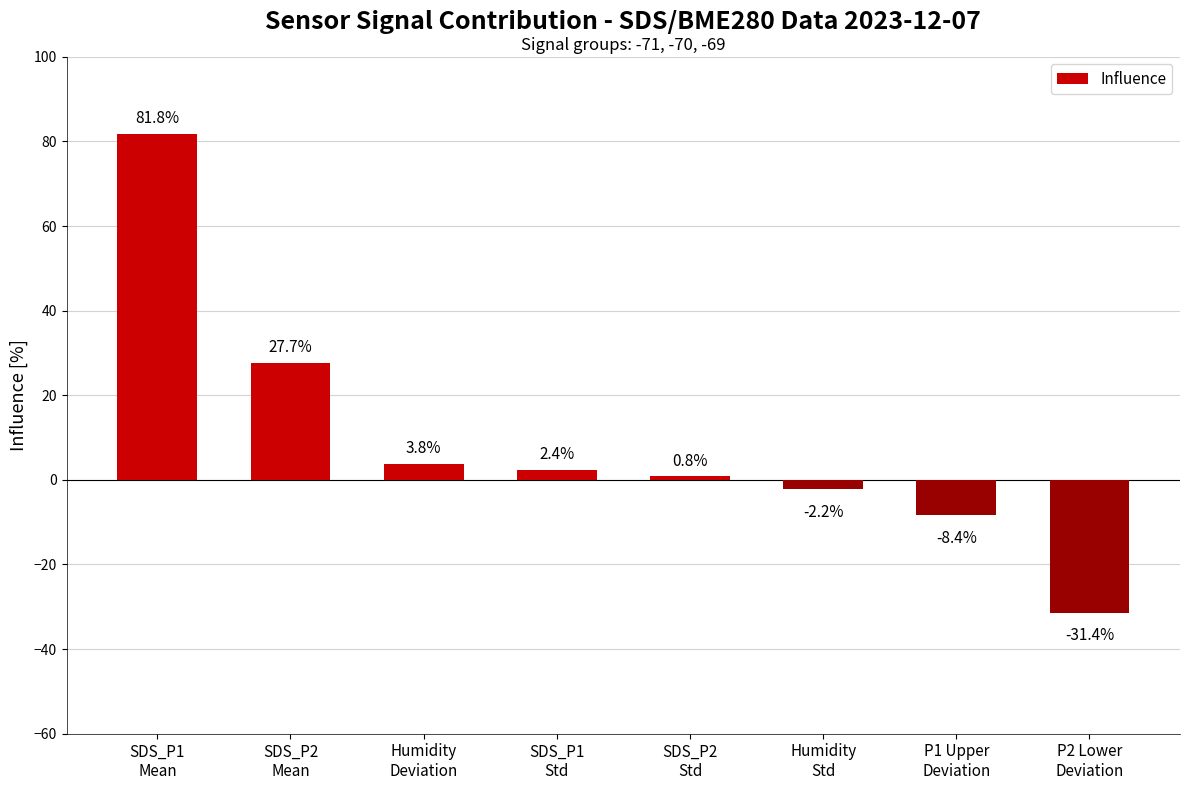

Does the chart contain any negative values?

Yes